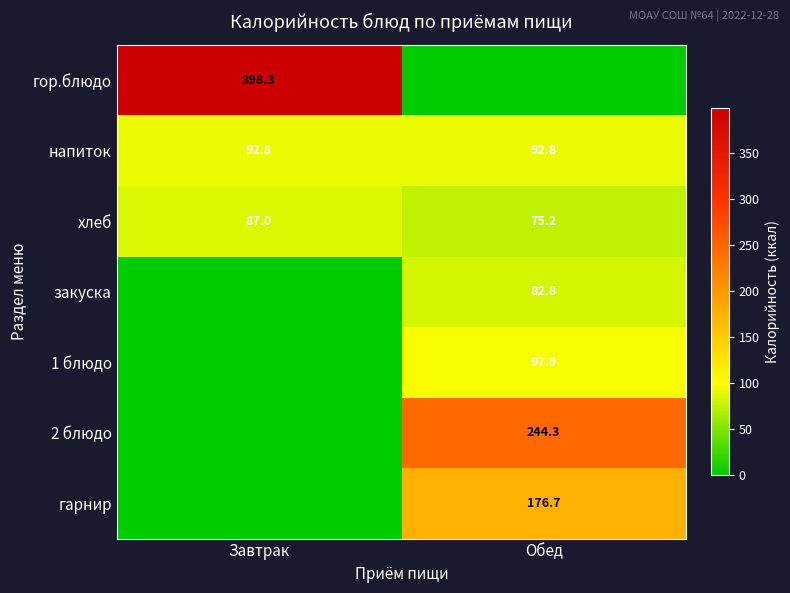

What is the approximate value of хлеб at Завтрак?

87.0